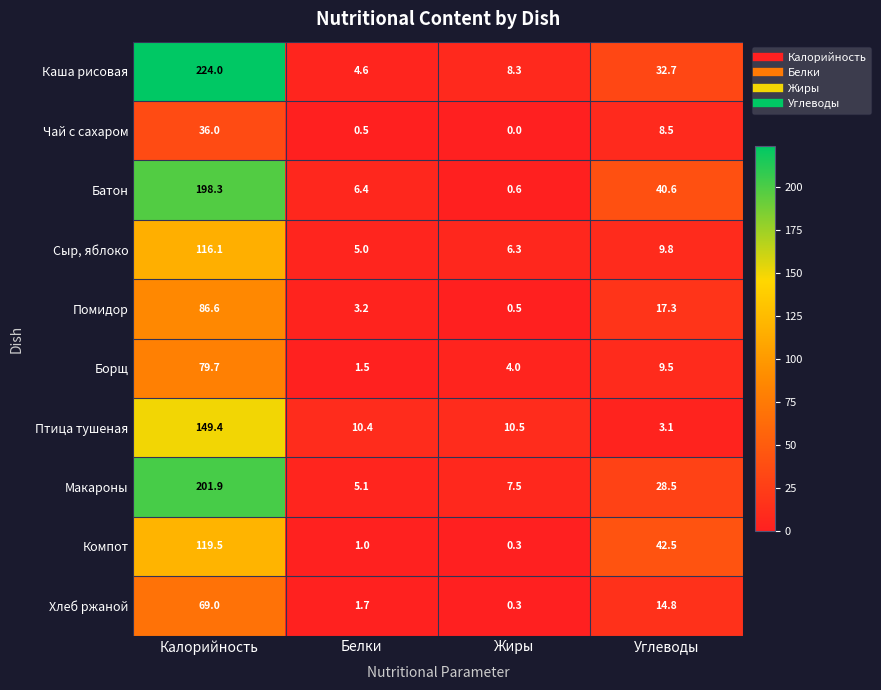

The value of Компот at Калорийность is 119.5. True or false?

True